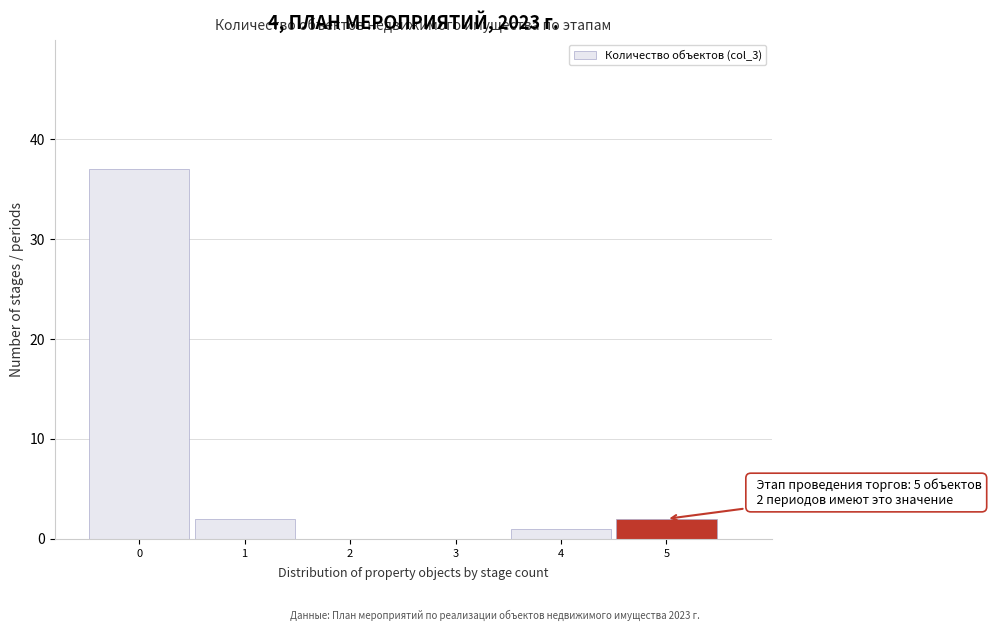

Over which range of the x-axis is the bar tallest?

-0.5 to 0.5